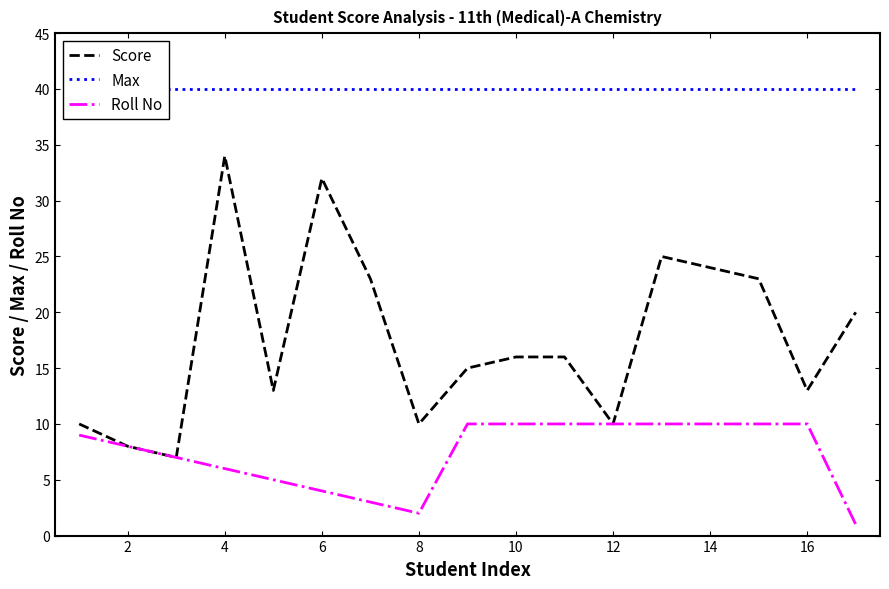

What is the value of the Score point at the 2nd from the left?

8